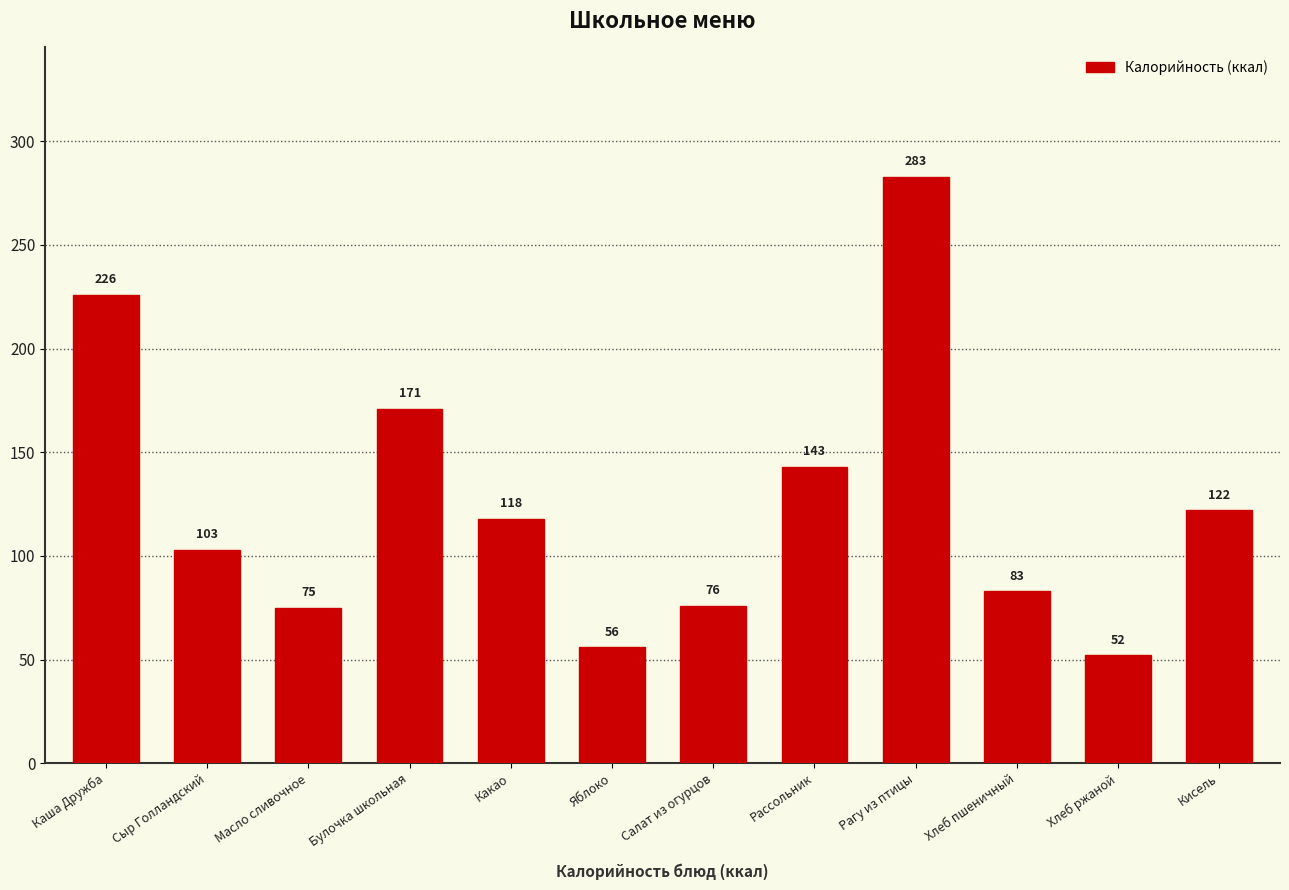

Where is the data nearest to the value 167?

Булочка школьная